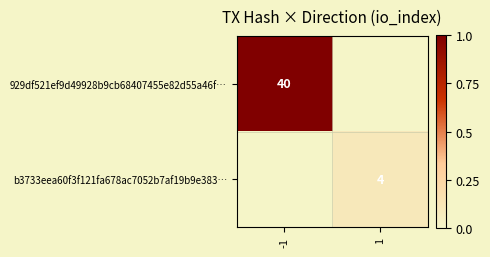

The value of b3733eea60f3f121fa678ac7052b7af19b9e383… at 1 is 4. True or false?

True